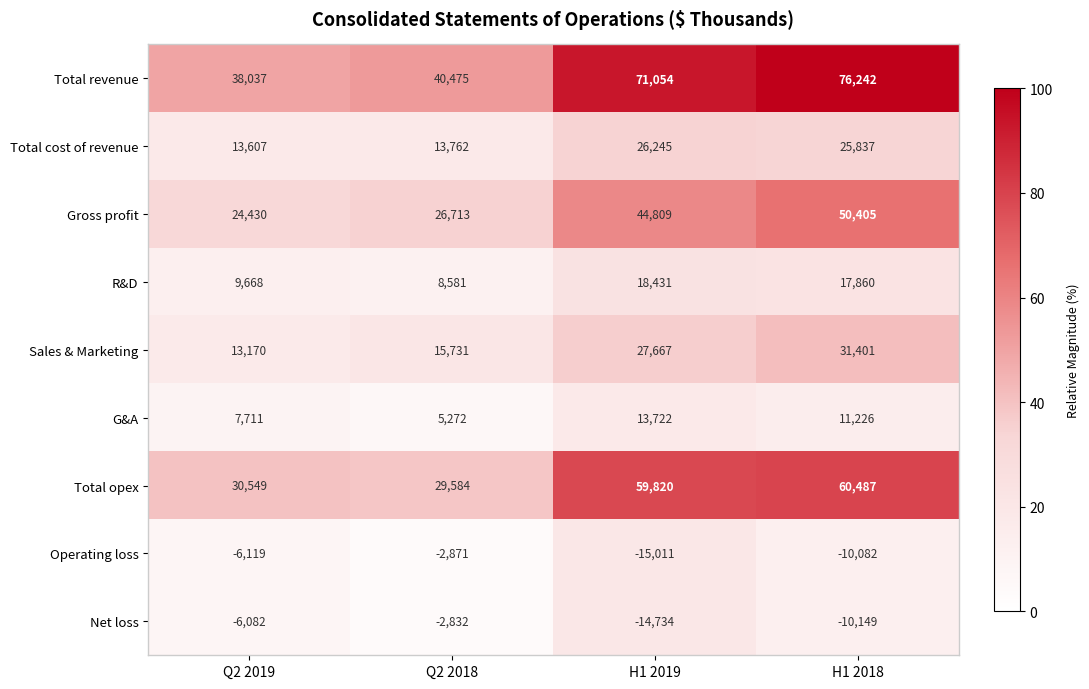

What is the difference between the highest and lowest values at H1 2018?

86391